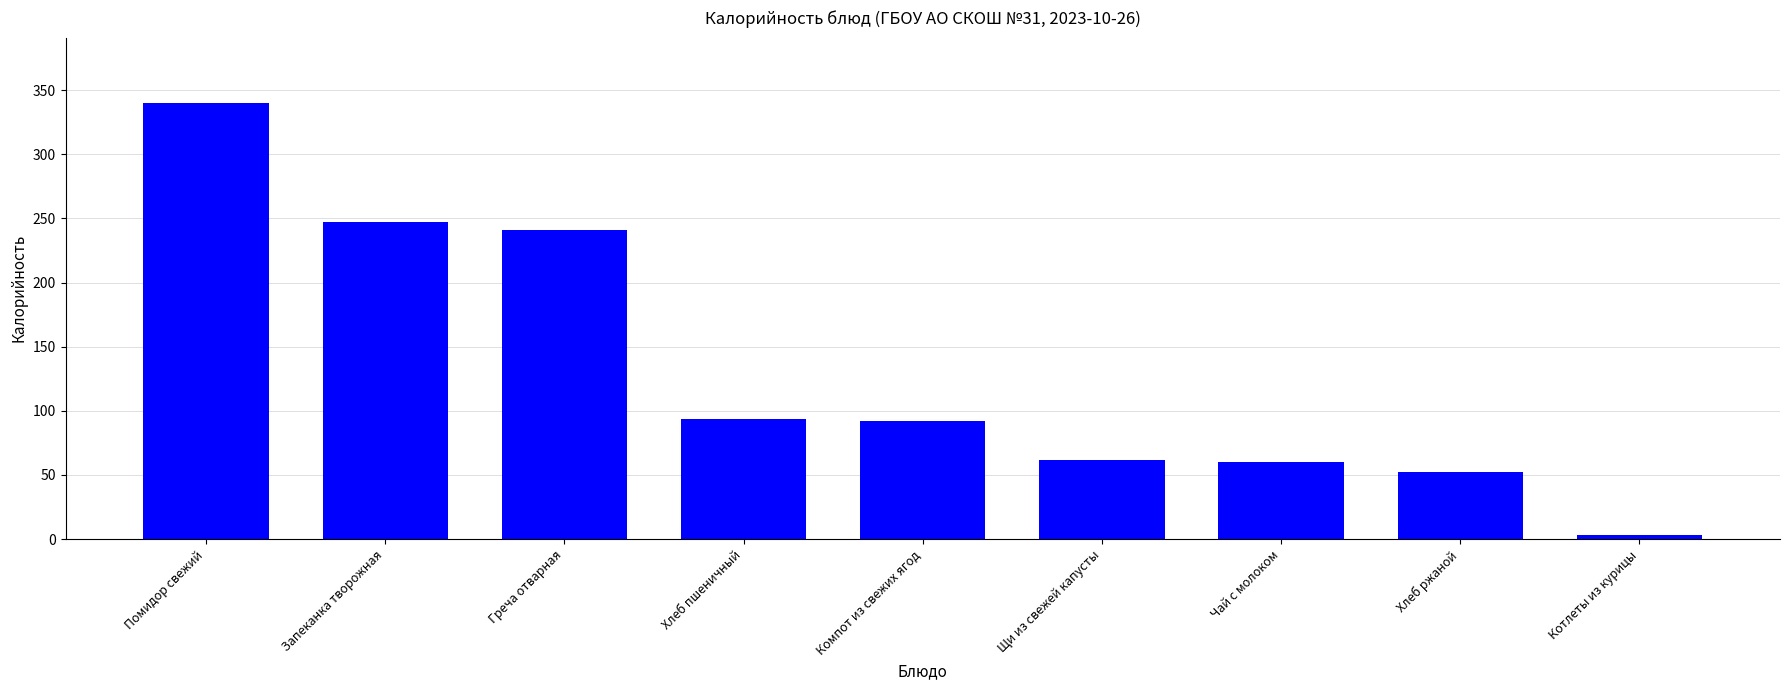

What is the approximate value at Хлеб ржаной?

52.0